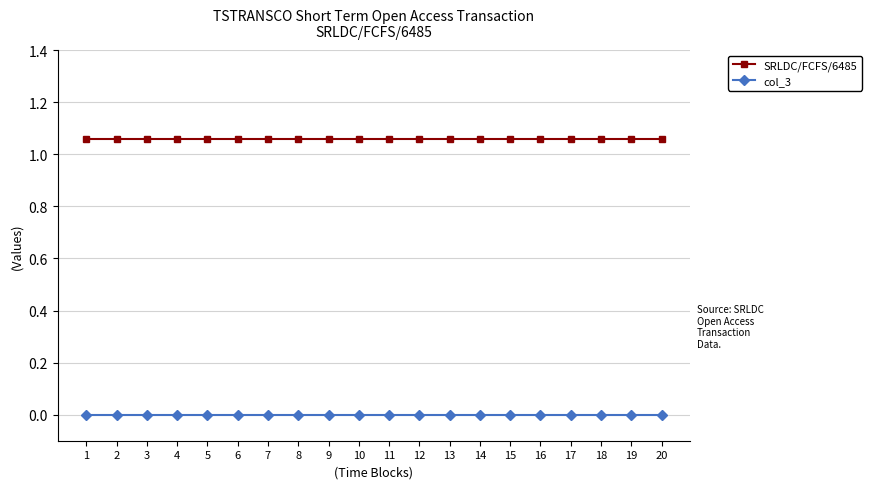

What is the sum of all SRLDC/FCFS/6485 values?

21.2